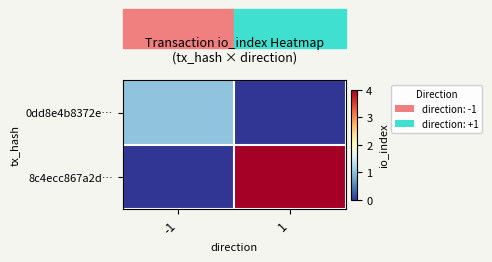

Which label corresponds to the smallest value in the chart?

1